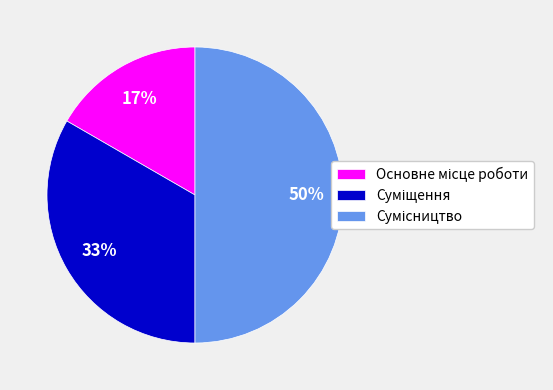

To the nearest percent, what is the difference between the largest and smallest slice percentages?

33%